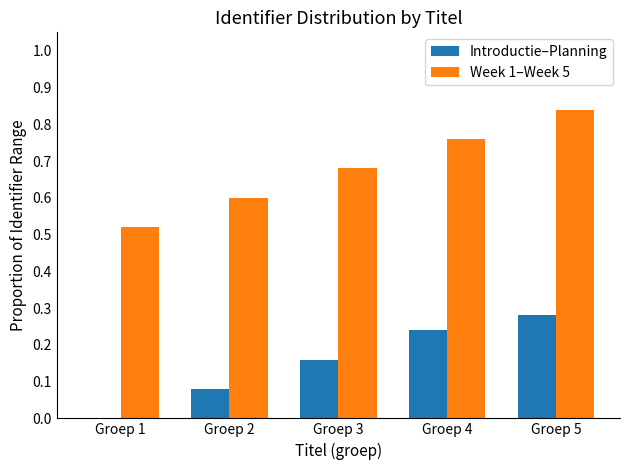

Is the value of Week 1–Week 5 at Groep 5 greater than the value of Introductie–Planning at Groep 1?

Yes